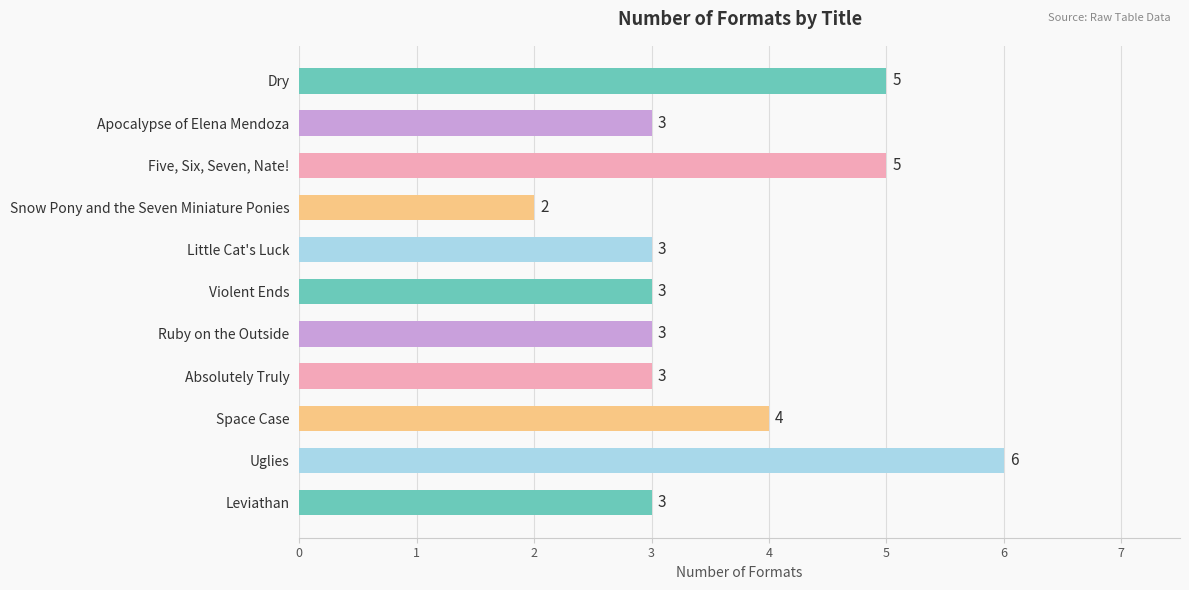

True or false: the data shows 3 at Ruby on the Outside.

True